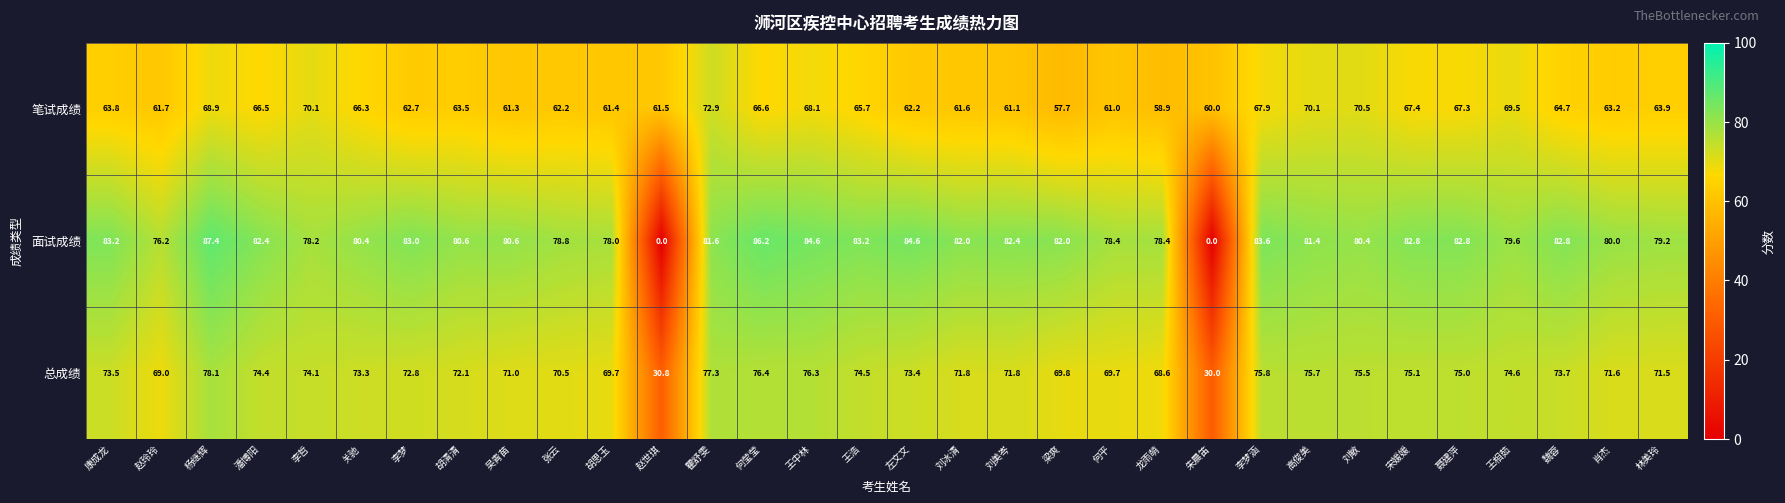

Is the value of 笔试成绩 at 康成龙 greater than the value of 总成绩 at 刘冰清?

No